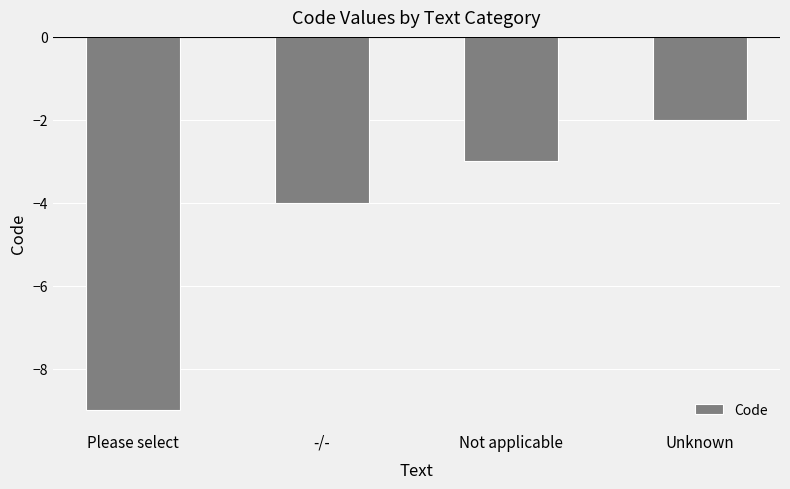

Rank the categories by value from lowest to highest.

Please select, -/-, Not applicable, Unknown